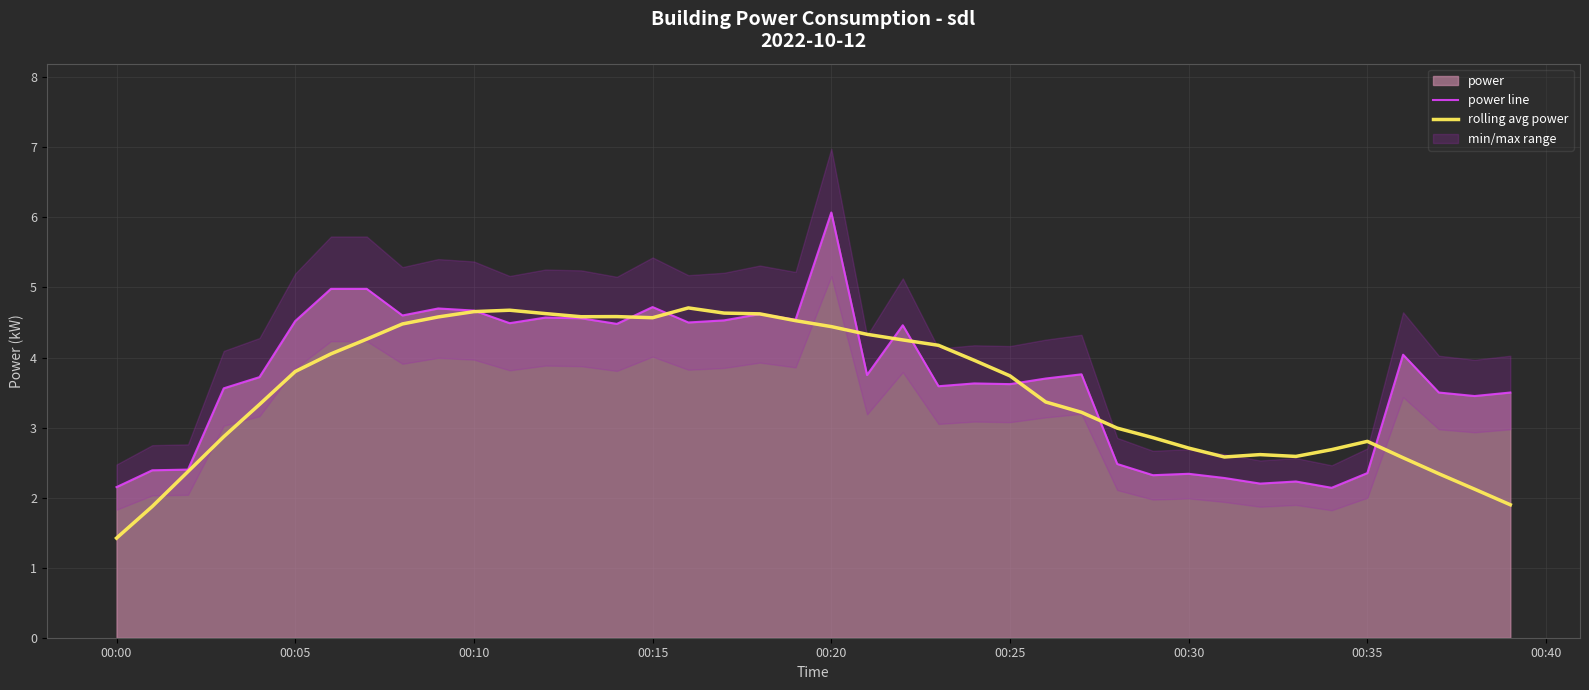

What is the highest value of the power line series?

6.1